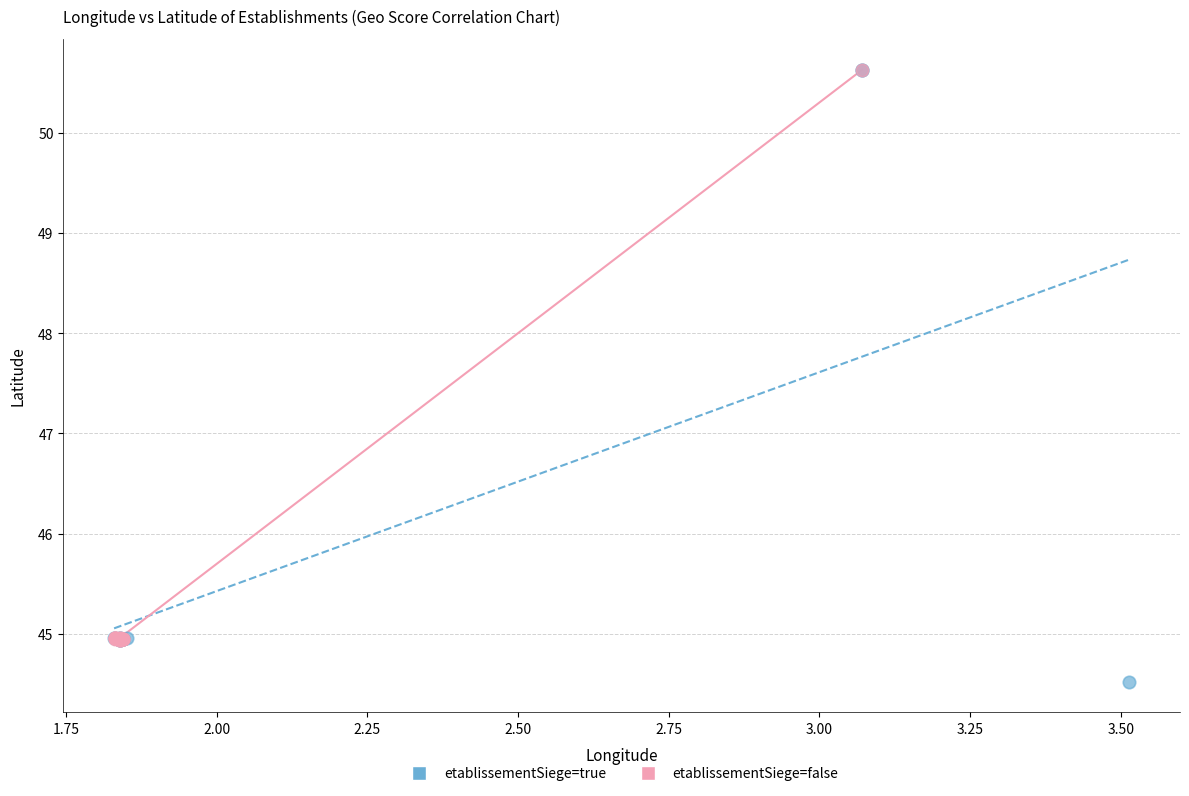

Which series contains the lowest Y value?

etablissementSiege=true